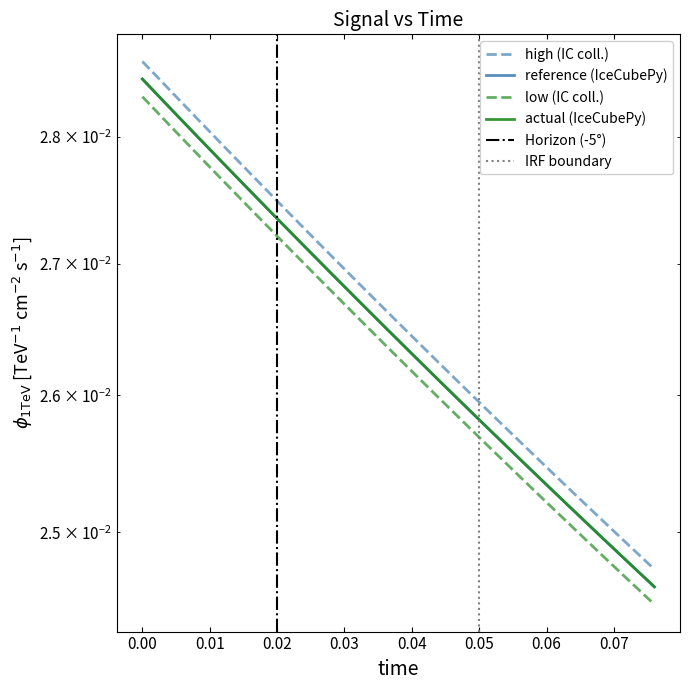

Is the value of reference at 0.01 greater than the value of low at 0.00?

No